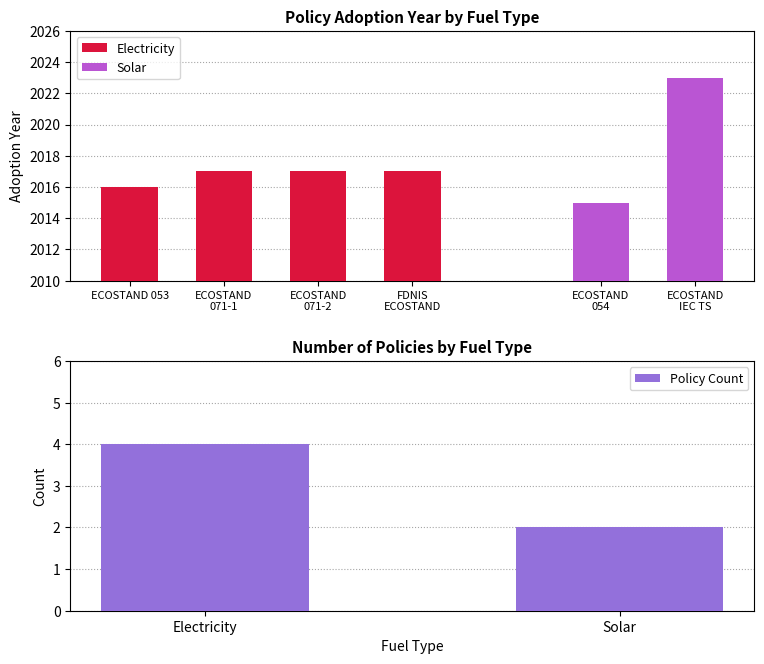

What is the maximum value for Policy Count?

4